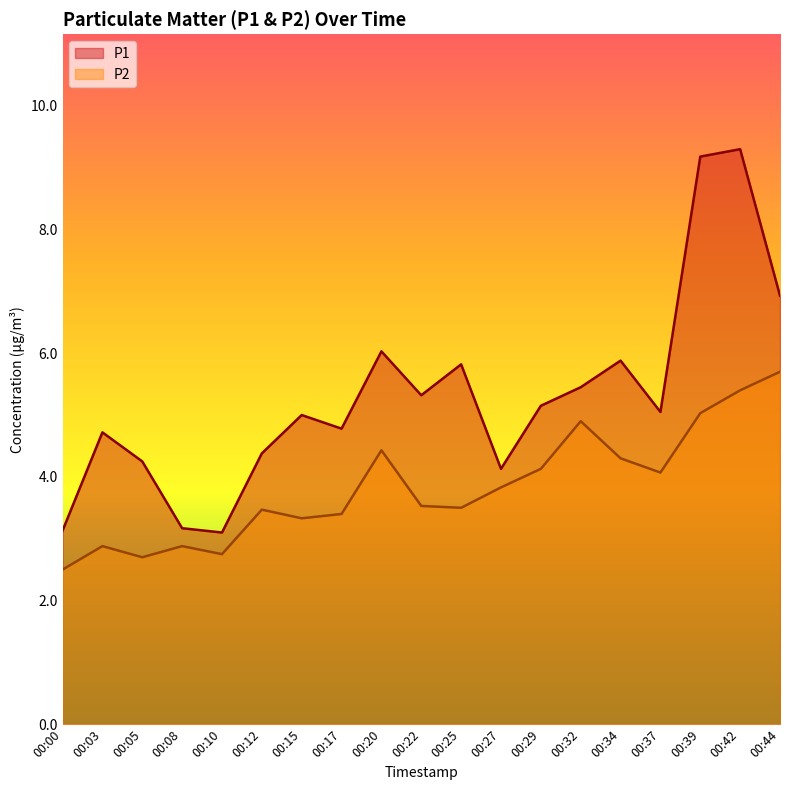

How many lines are shown in the chart?

2